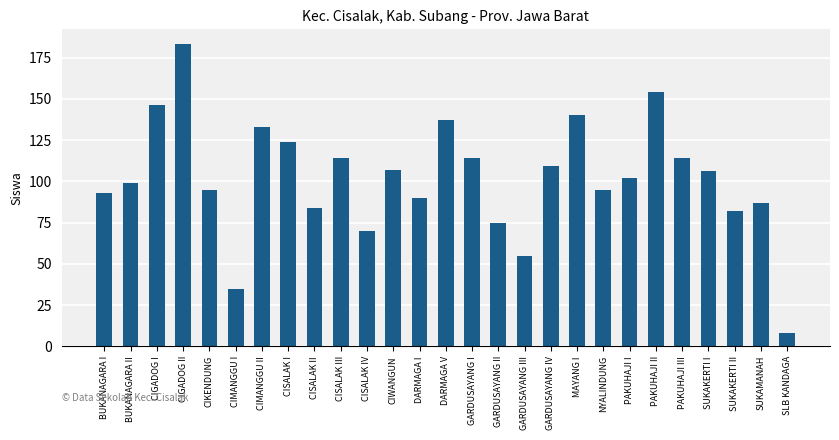

At which label does the data first exceed 102?

CIGADOG I